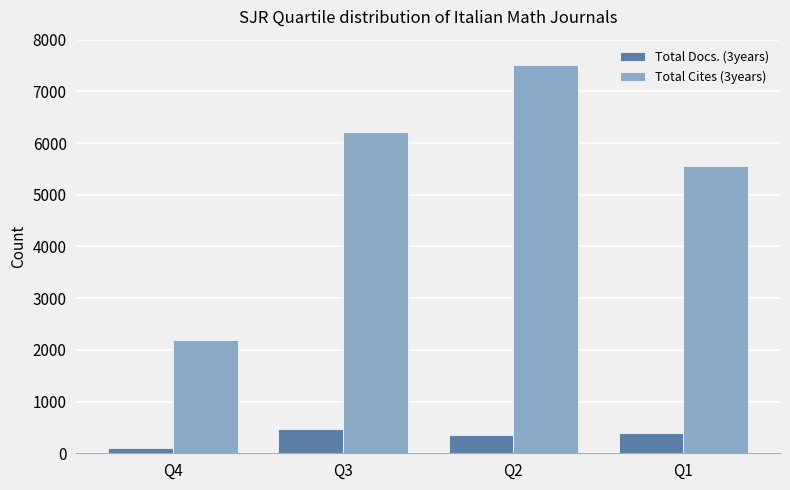

At how many categories does at least one series exceed 1217?

4